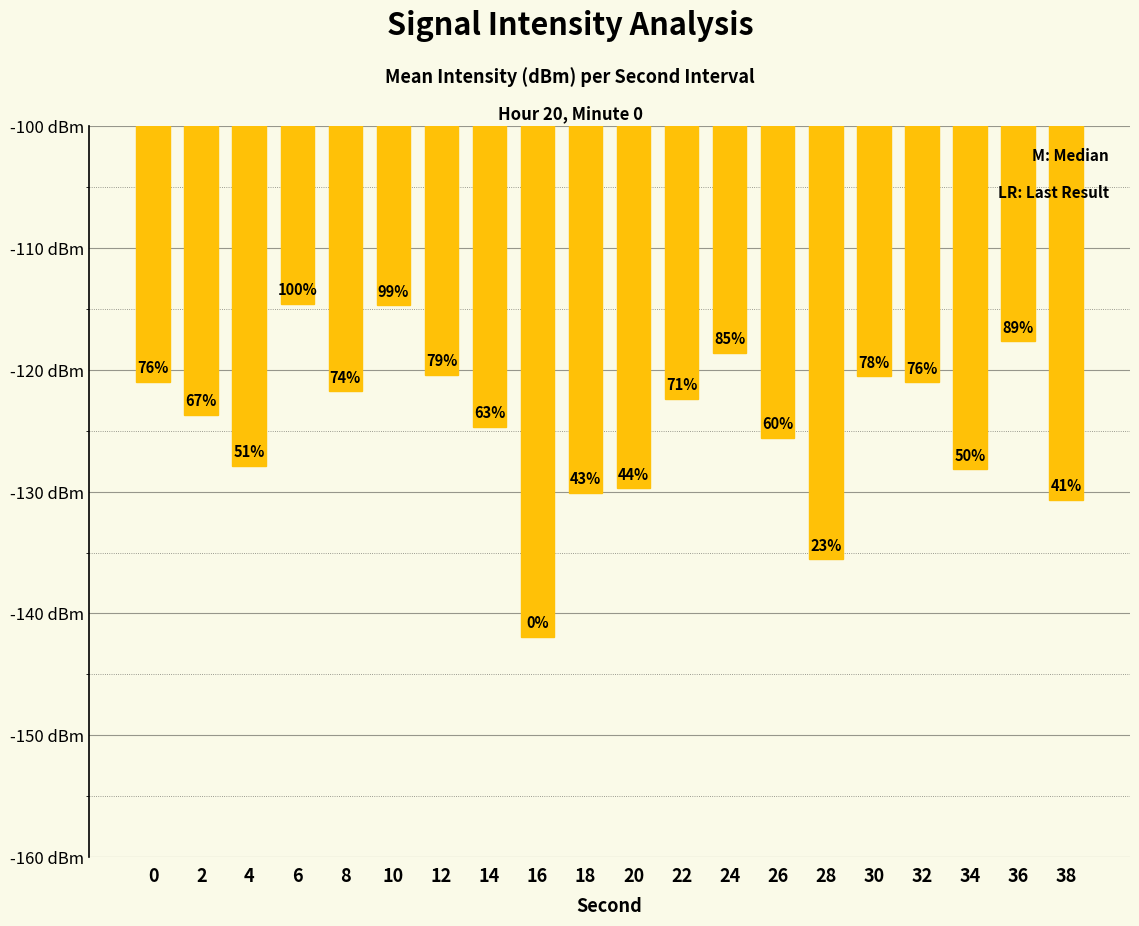

Does the chart contain stacked bars?

No